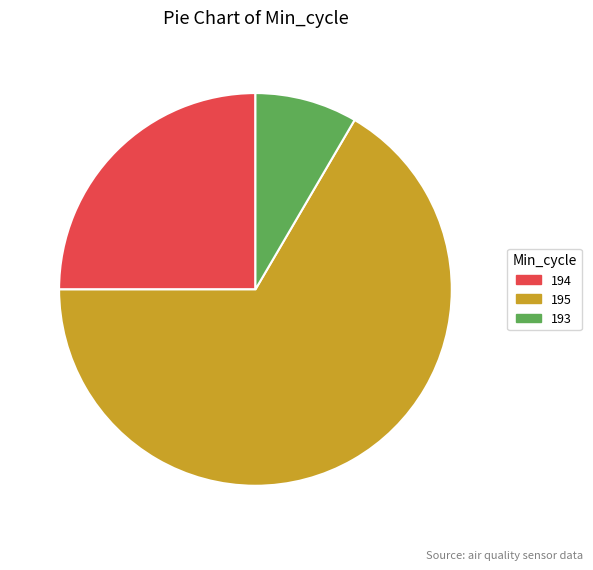

How many slices are in this pie chart?

3